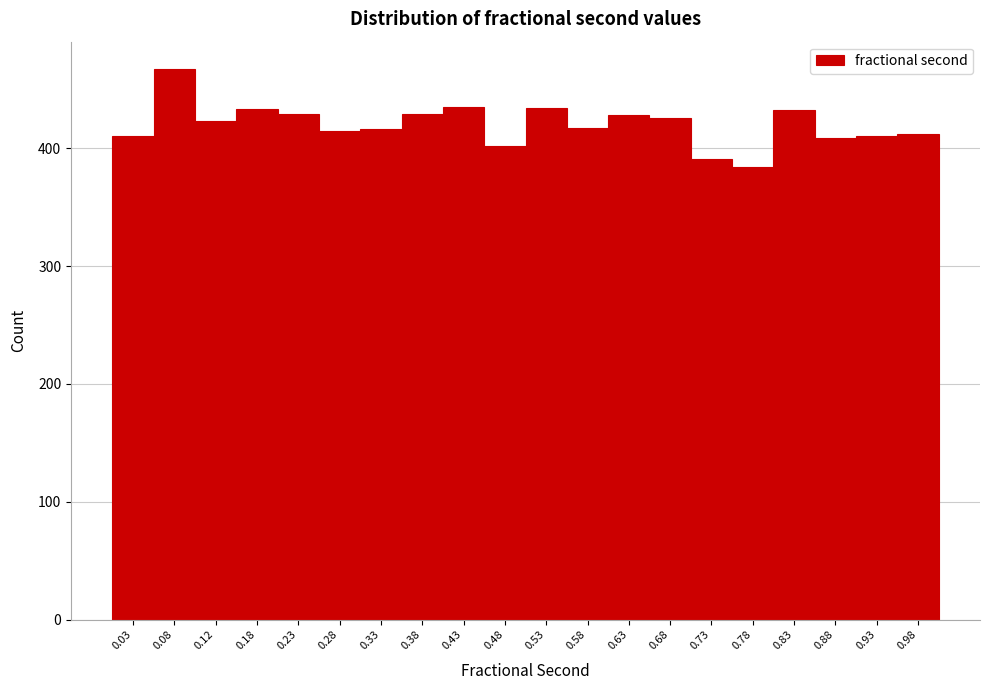

How tall is the bar that spans 0.05 to 0.10 on the x-axis? The values are not printed on the chart, so give them approximately, as read against the axis.

470